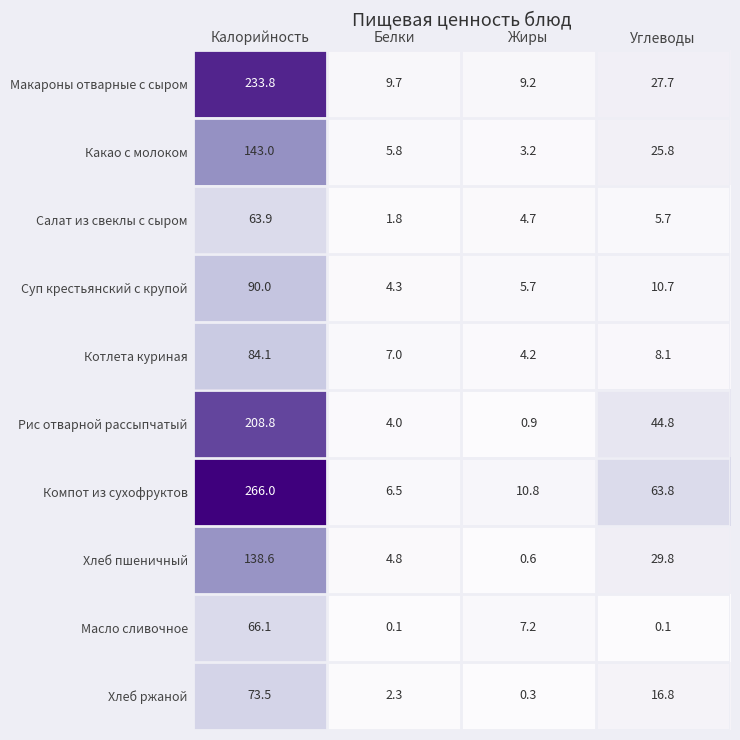

Is it true that Масло сливочное equals 18.4 at Калорийность?

False